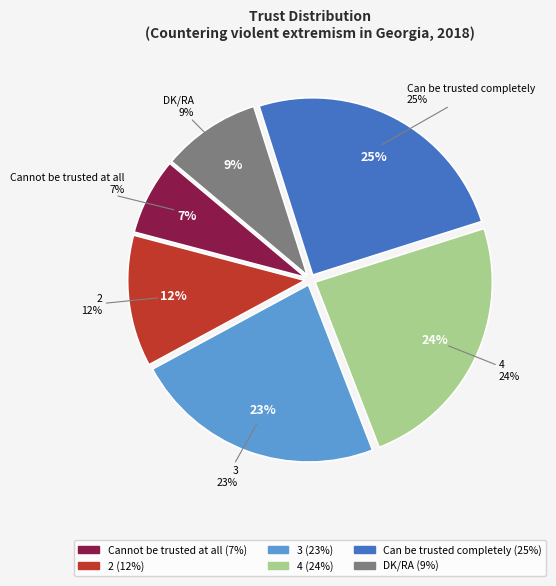

Which slice is the smallest?

Cannot be trusted at all